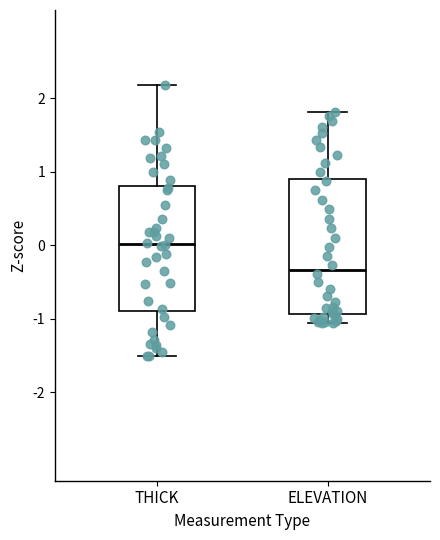

Reading left to right, read every box against the y-axis: the position of its median line, the range the box covers, and the ends of its whiskers. The values are not printed on the chart, so give them approximately, as read against the axis.

THICK: median 0.0, box -0.9 to 0.8, whiskers -1.5 to 2.2
ELEVATION: median -0.3, box -0.9 to 0.9, whiskers -1.1 to 1.8